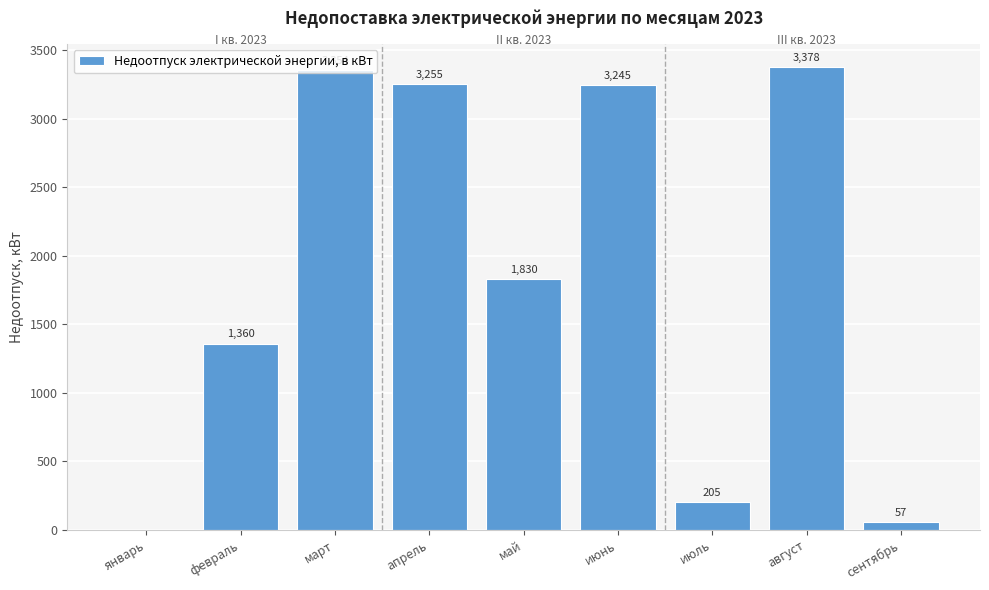

Which label corresponds to the largest value in the chart?

август